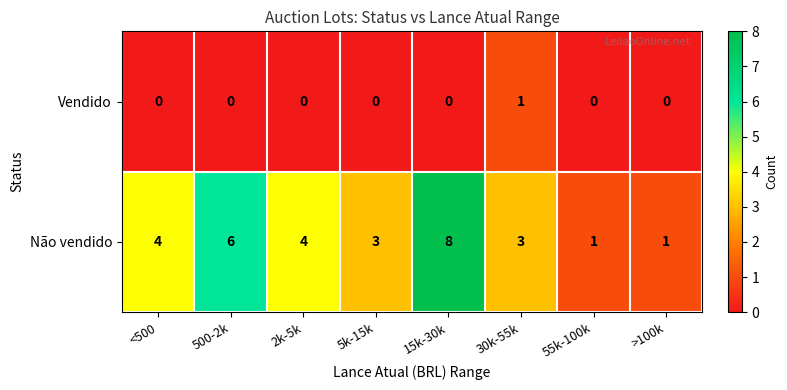

Between 5k-15k and >100k, which series saw the biggest shift?

Não vendido